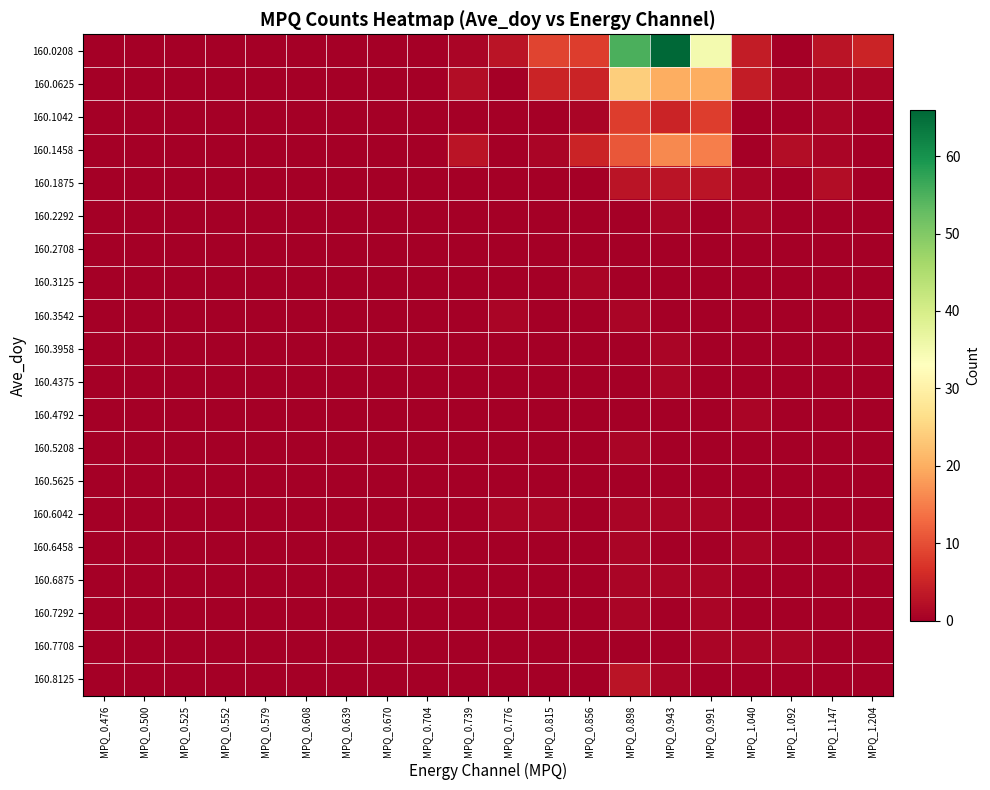

What is the spread (max minus min) of values at MPQ_1.147?

3